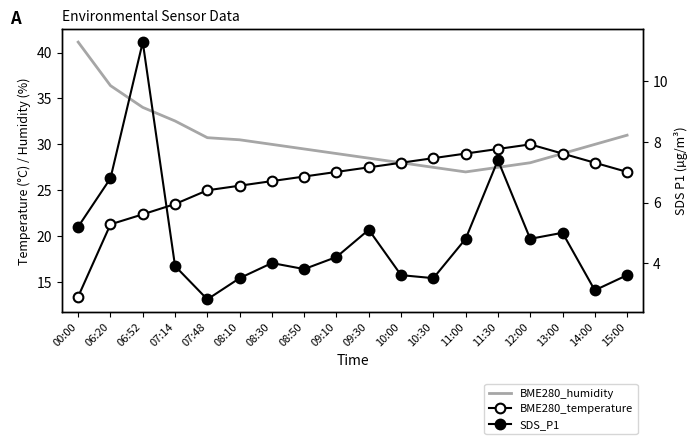

True or false: BME280_temperature has more than 0 points higher than both neighbors.

True